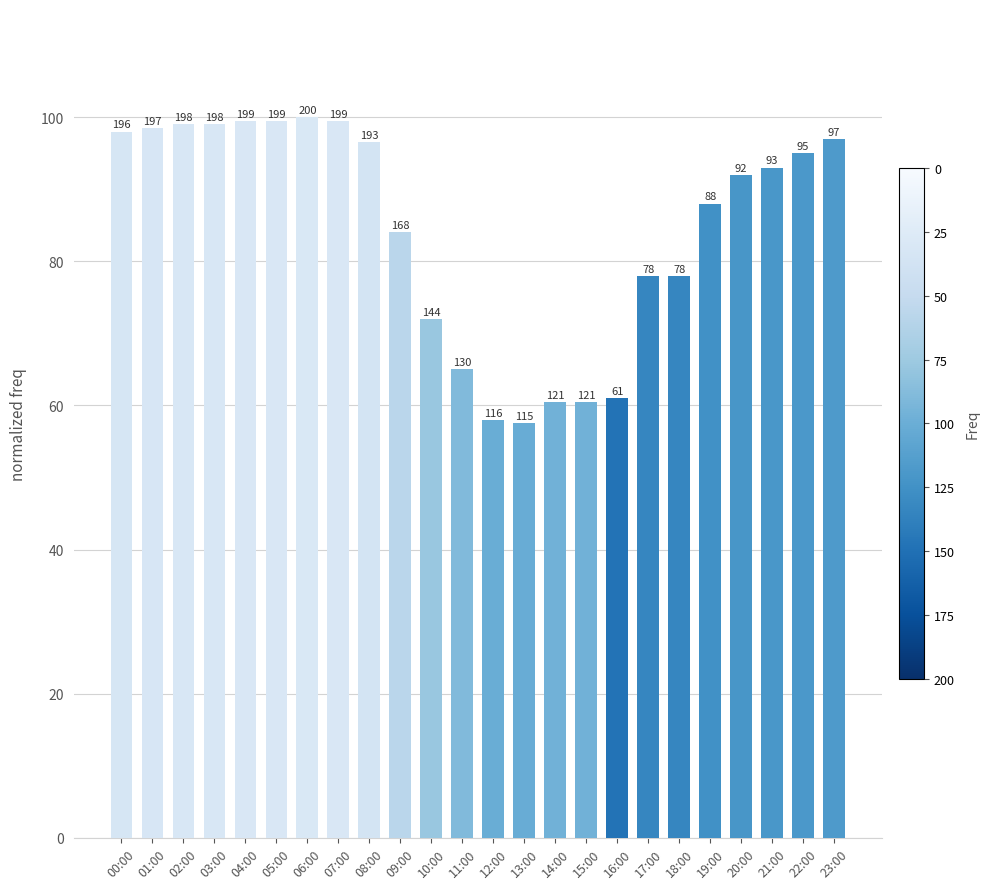

List the labels in order of value, smallest first.

13:00, 12:00, 14:00, 15:00, 16:00, 11:00, 10:00, 17:00, 18:00, 09:00, 19:00, 20:00, 21:00, 22:00, 08:00, 23:00, 00:00, 01:00, 02:00, 03:00, 04:00, 05:00, 07:00, 06:00